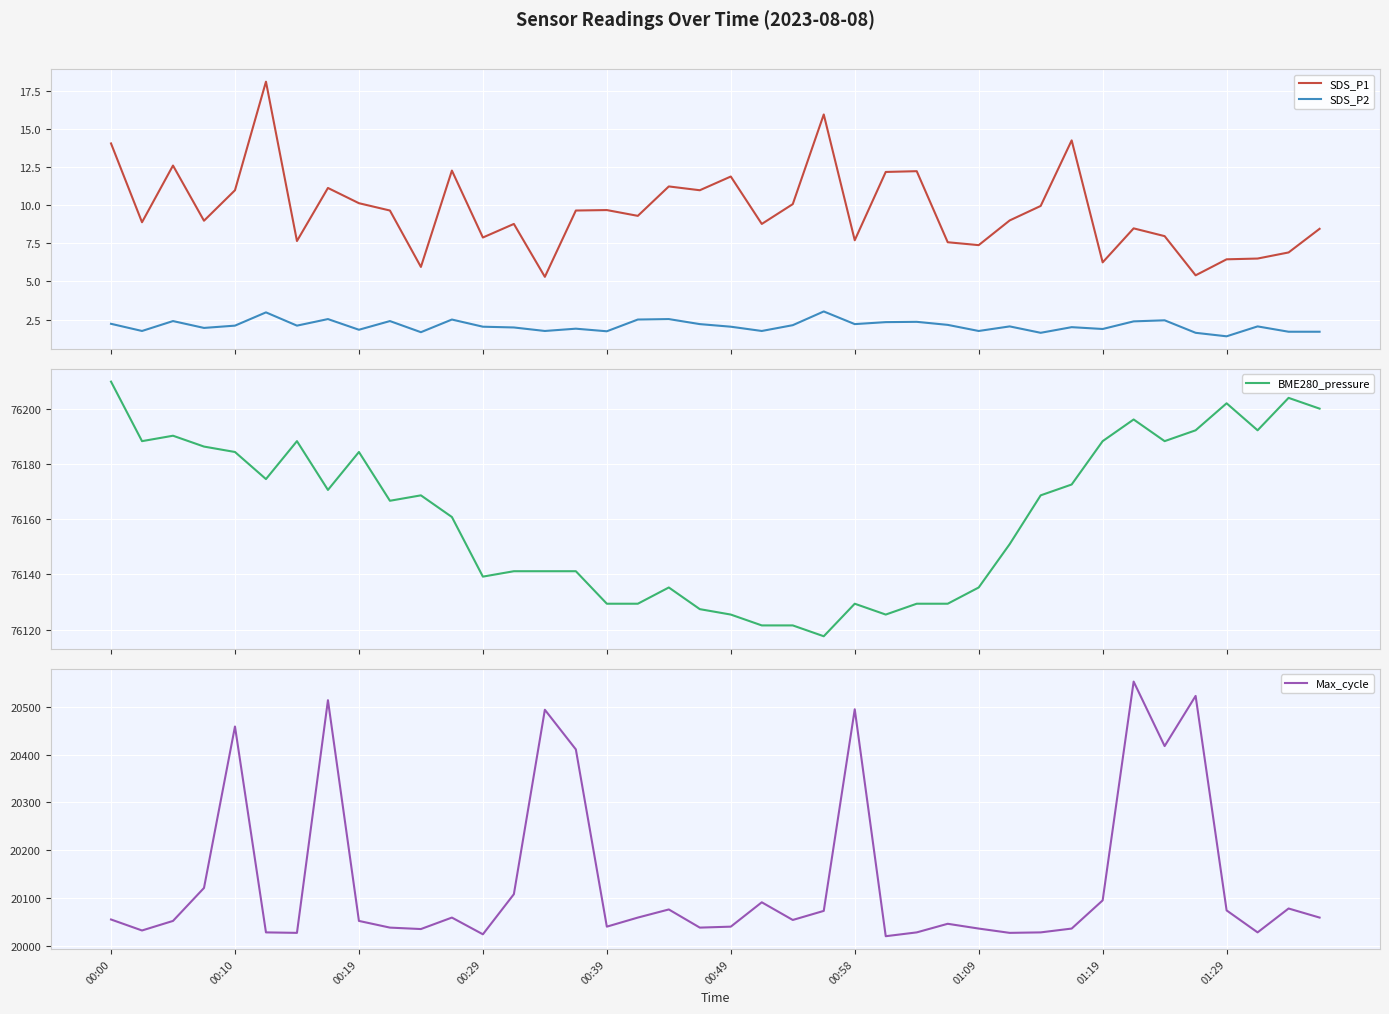

True or false: SDS_P2 and SDS_P1 intersect in this chart.

False